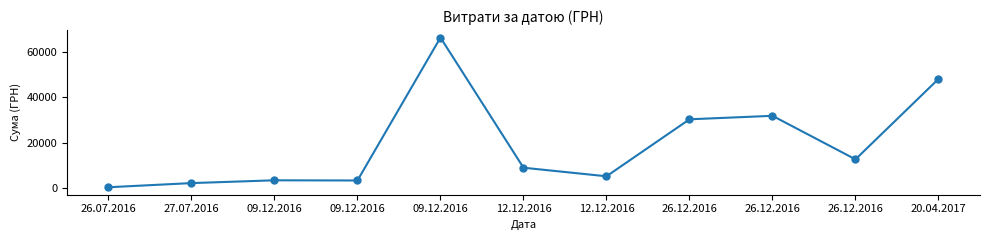

The value at 12.12.2016 is 8900.0. True or false?

True